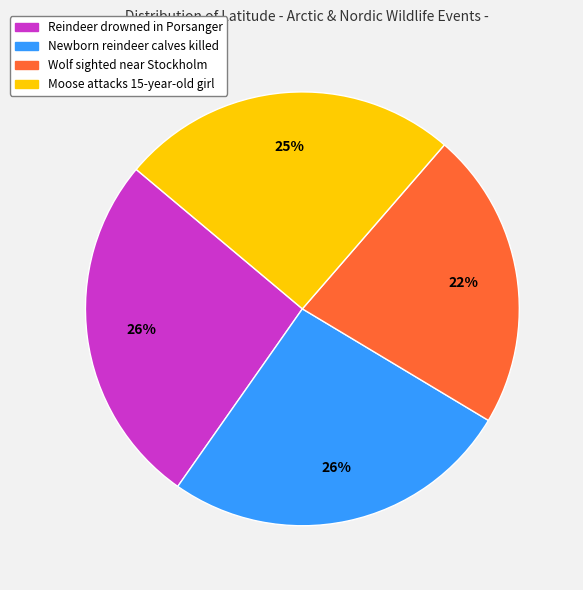

How many segments does this pie chart have?

4